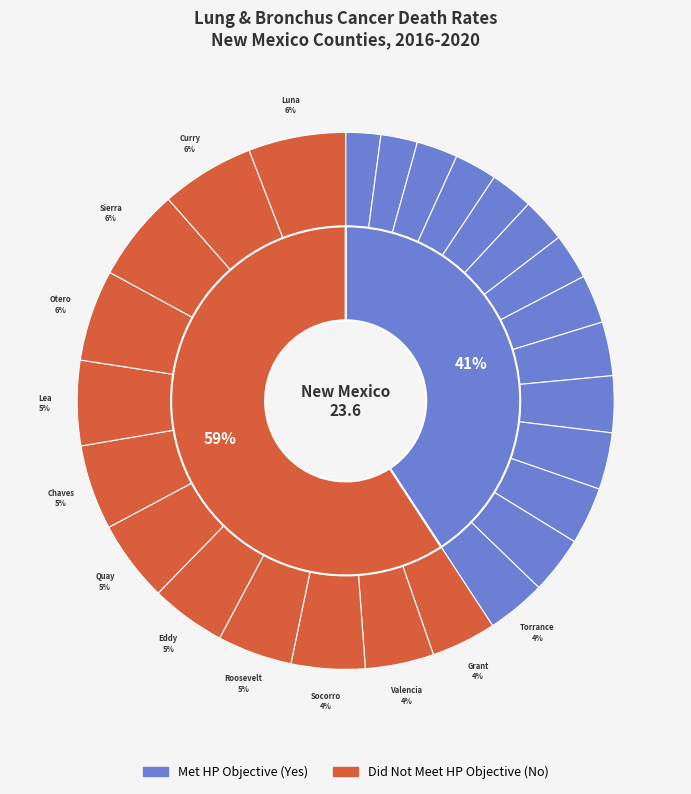

Which slice is the largest?

Luna County